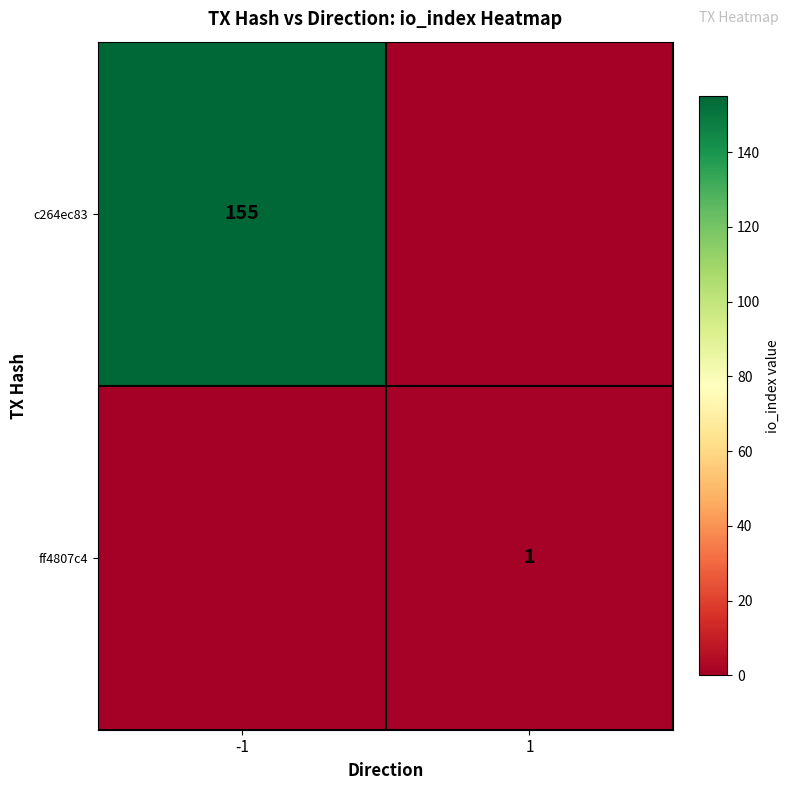

Is it true that c264ec83 equals 155 at -1?

True